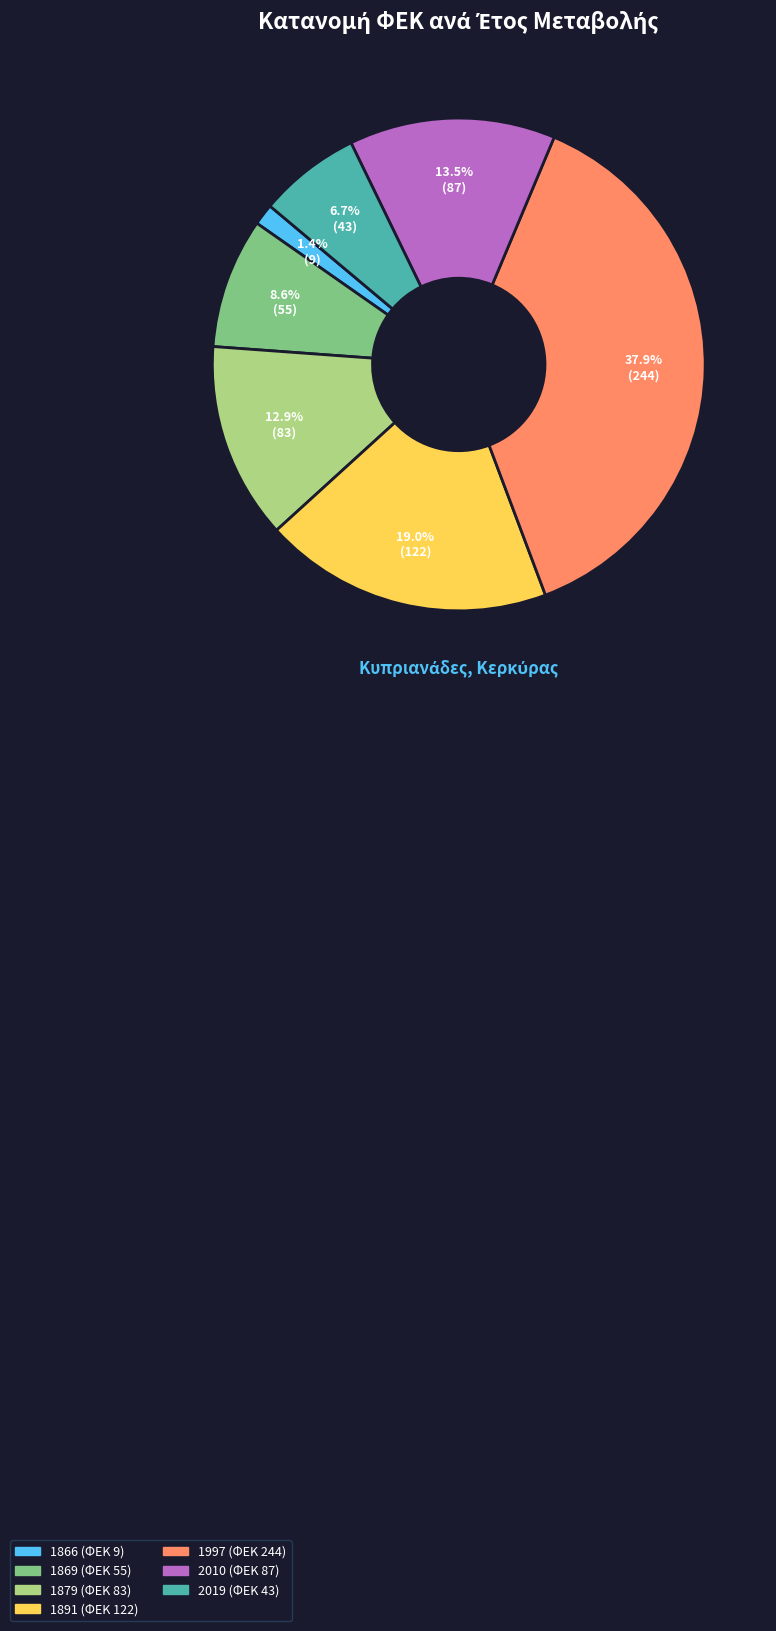

Between 1866 and 1869, which is larger?

1869